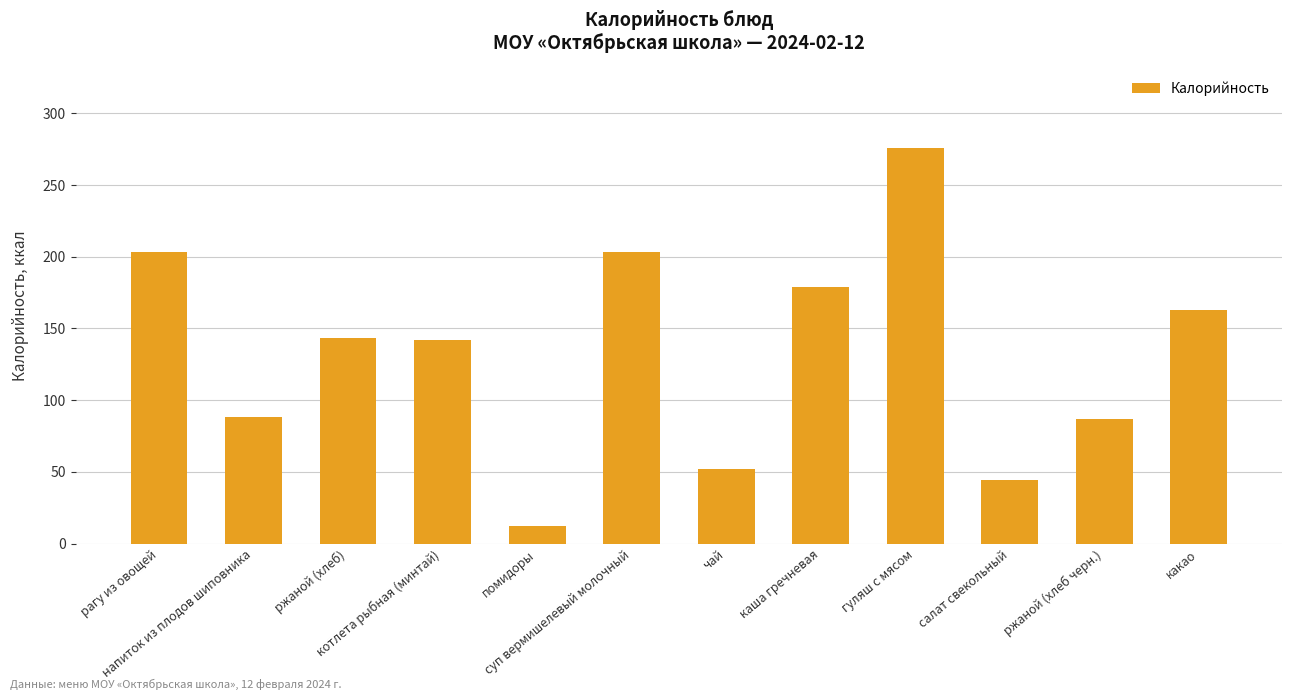

What is the sum of all values?

1592